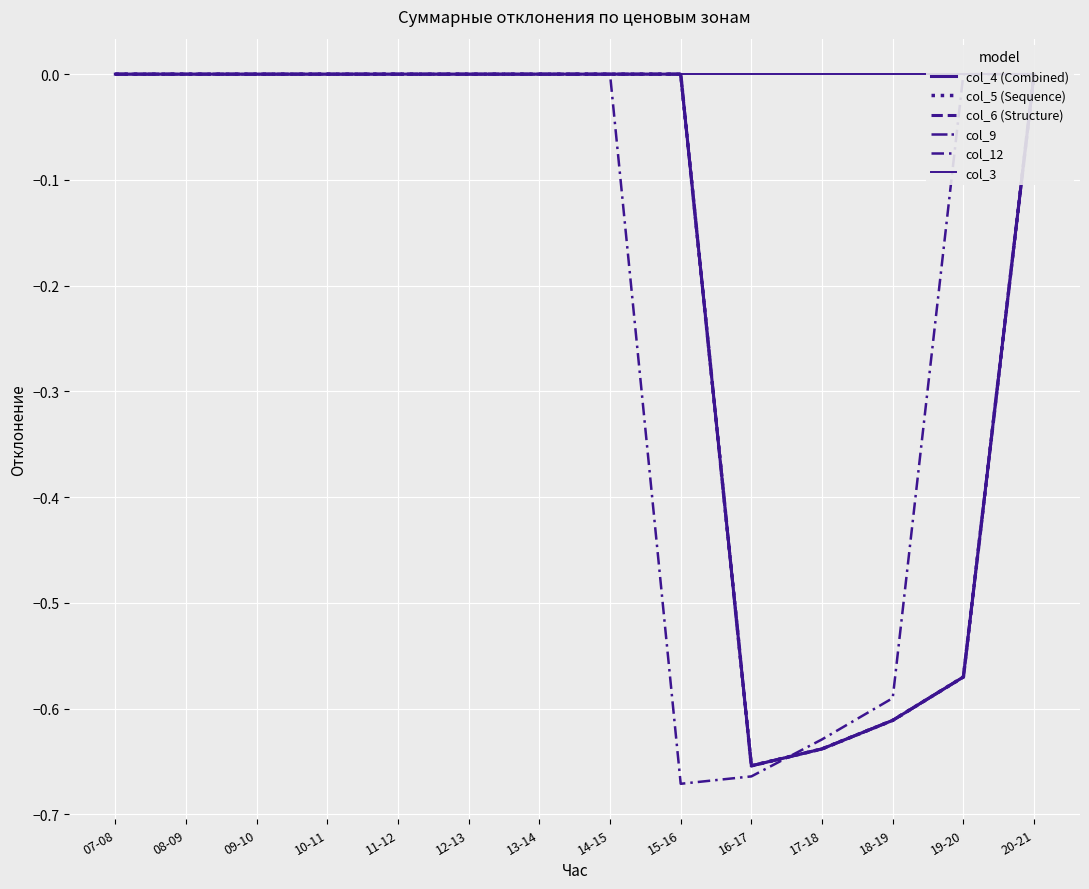

The value of col_4 (Combined) at 11-12 is 0.0. True or false?

True